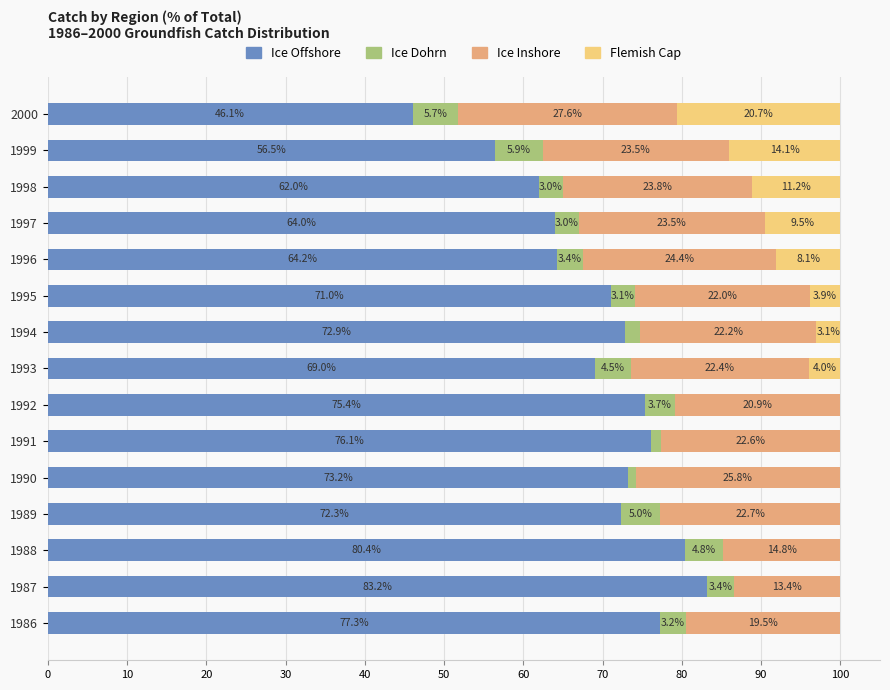

How many data points does each series have?

15